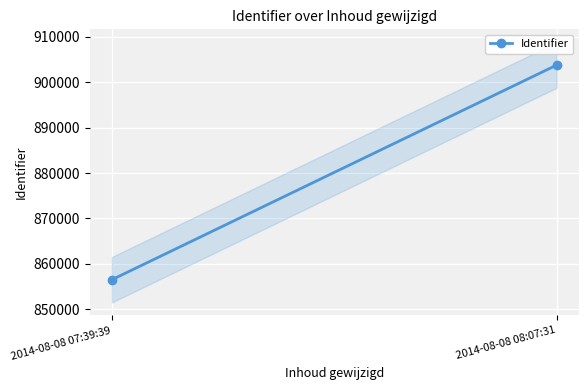

How many distinct data groups are displayed?

1